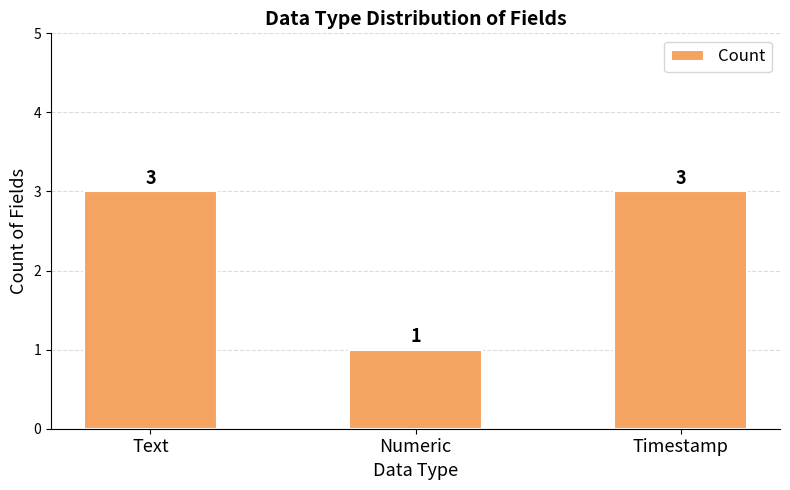

How many values are between 1 and 3?

3